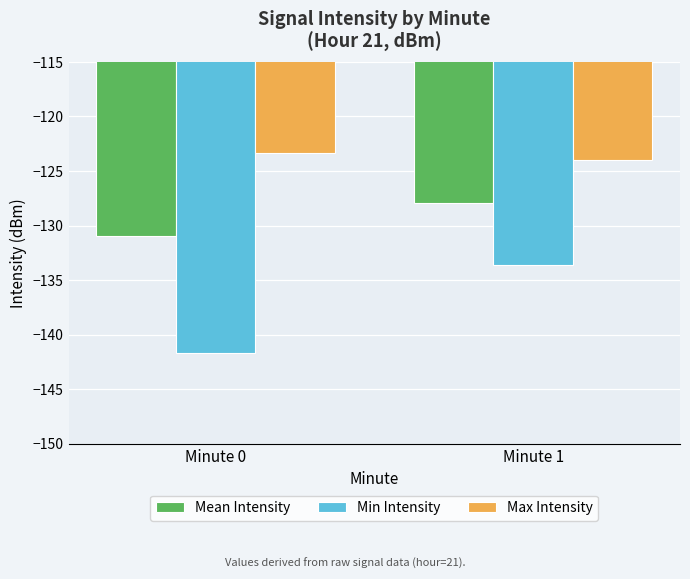

What is the difference between the Min Intensity values at Minute 0 and Minute 1?

8.1